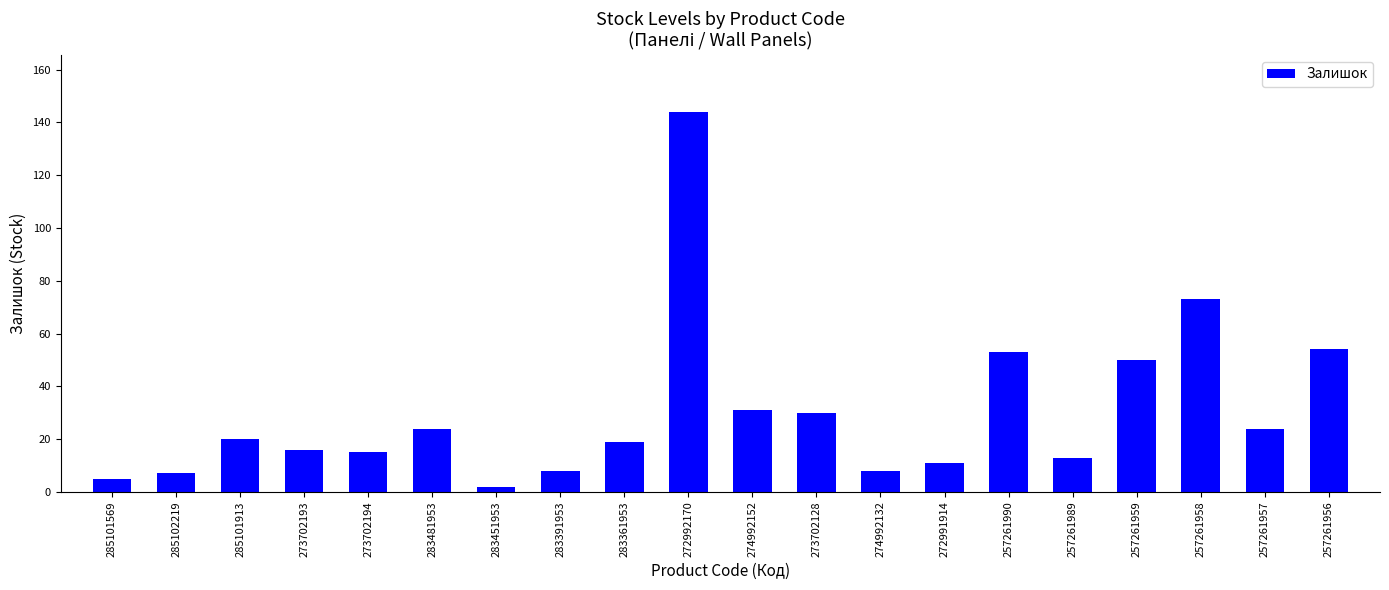

Reading right to left, what are all the values shown in this chart?

54	24	73	50	13	53	11	8	30	31	144	19	8	2	24	15	16	20	7	5